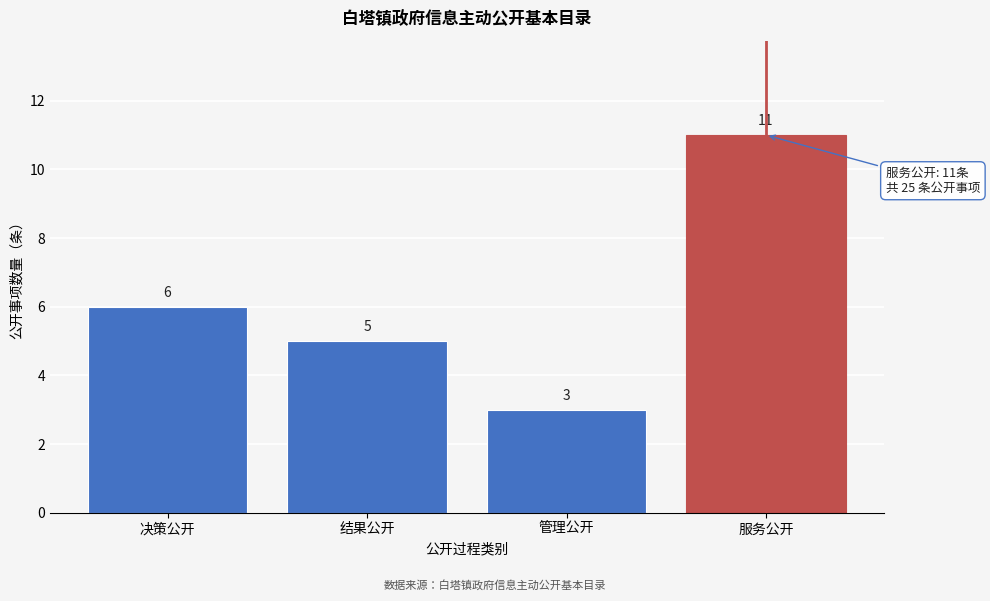

Reading left to right, list all the values displayed in this chart.

决策公开=6	结果公开=5	管理公开=3	服务公开=11